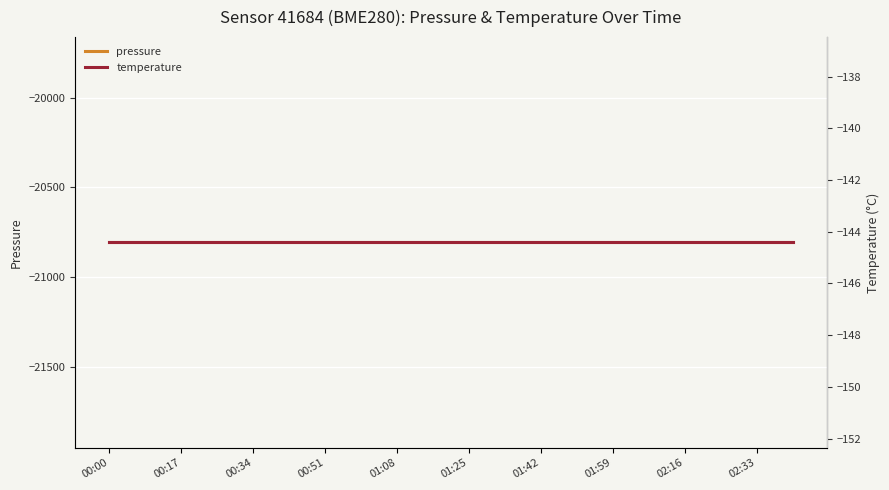

At which category is the sum across all series the highest?

00:00